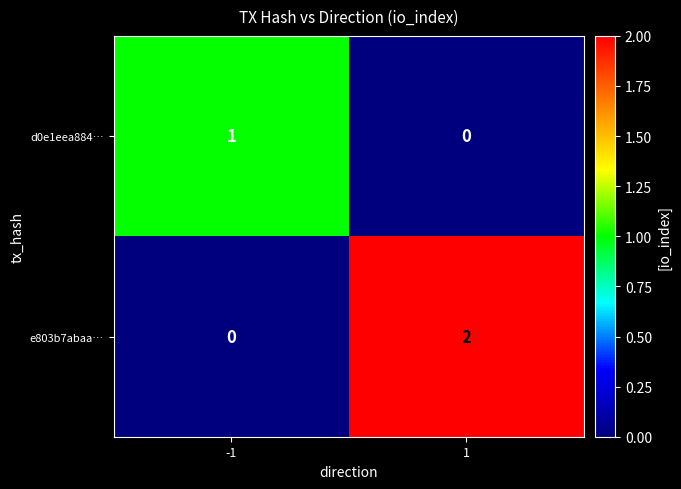

At 1, list the series in order from smallest to largest.

d0e1eea884…, e803b7abaa…